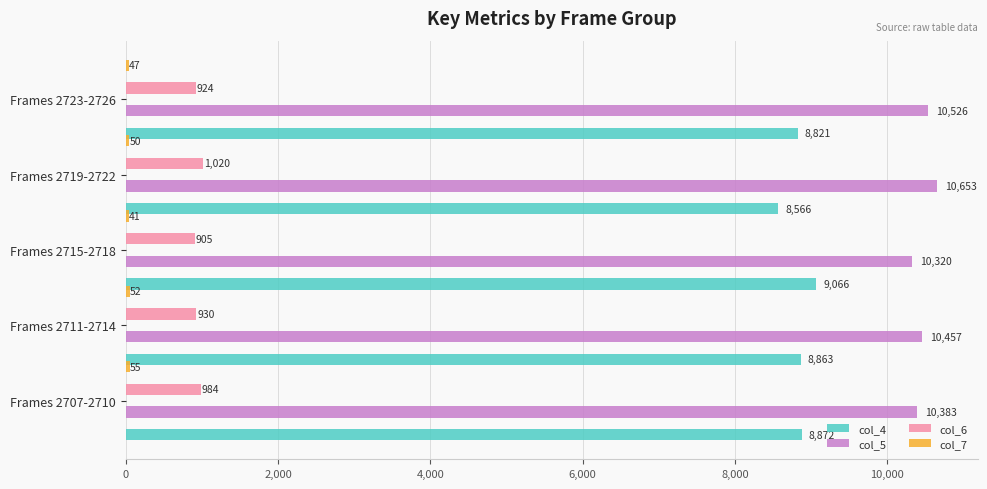

What is the difference between the maximum and minimum values in the col_6 series?

115